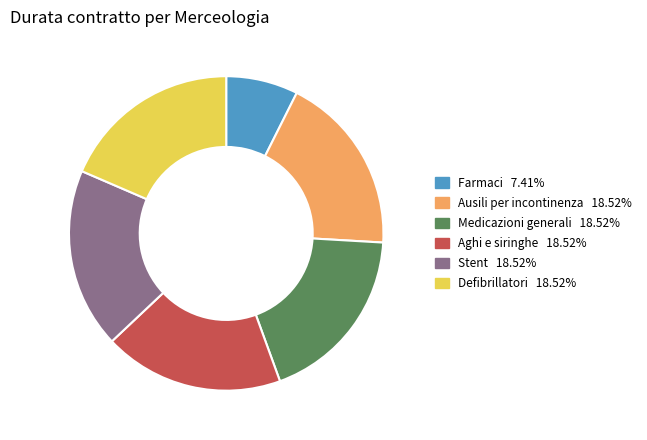

How many segments does this pie chart have?

6